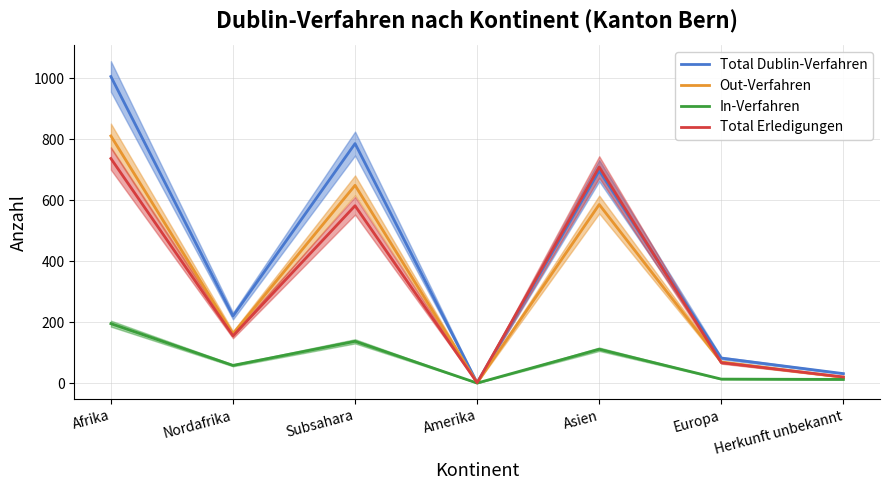

How many interior local valleys does the In-Verfahren series have?

2